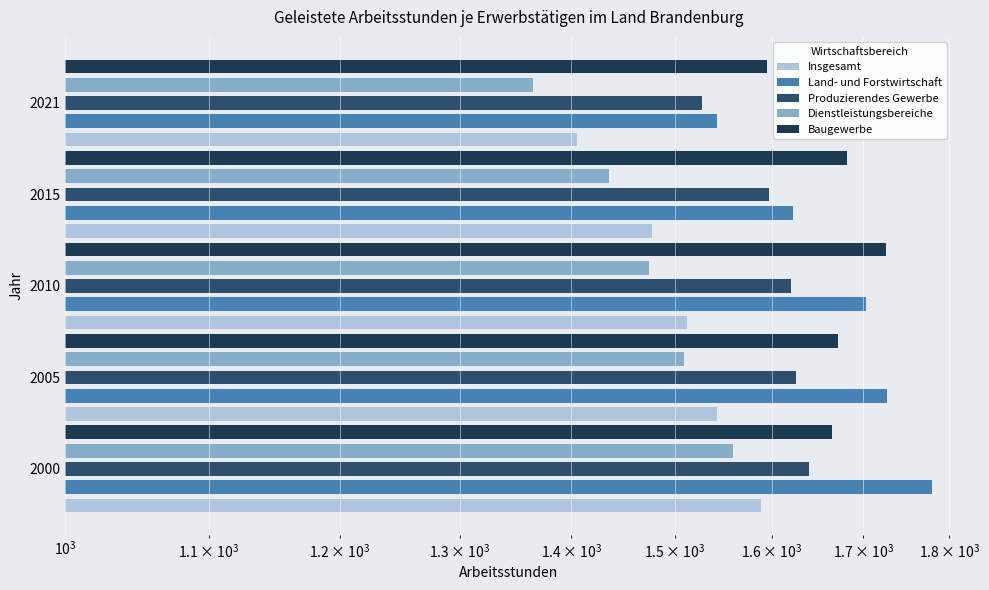

What are all the series names shown in the legend?

Insgesamt, Land- und Forstwirtschaft, Produzierendes Gewerbe, Dienstleistungsbereiche, Baugewerbe